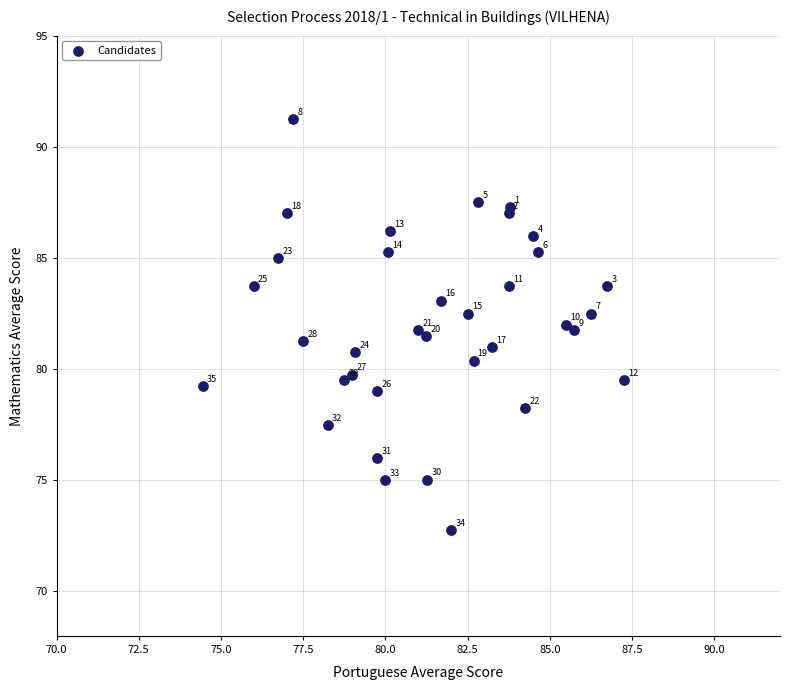

What is the range of X values (max minus min)?

12.8